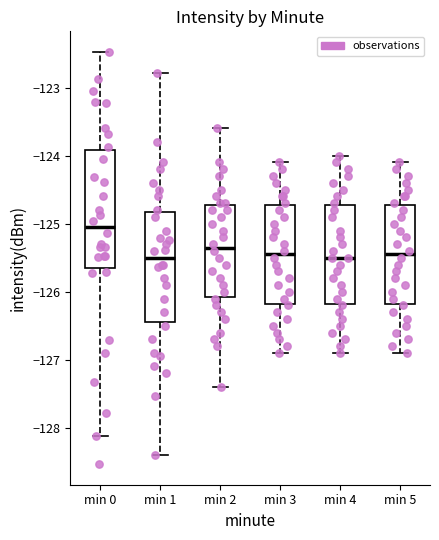

Which box's median line is the highest?

min 0